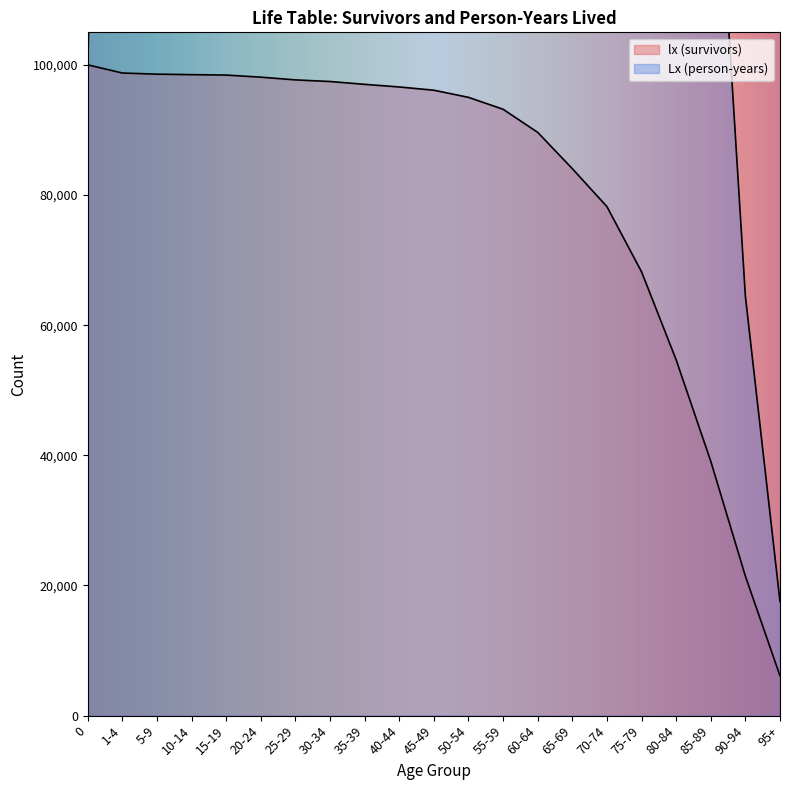

Does the chart have visible grid lines?

No